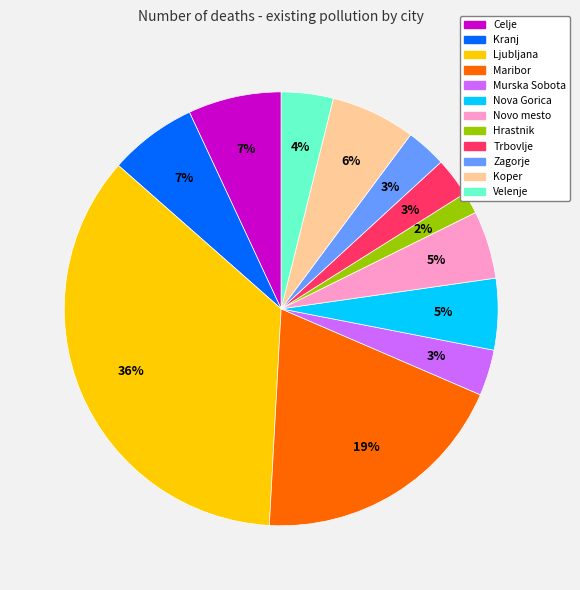

Does Murska Sobota represent more than half of the total?

No